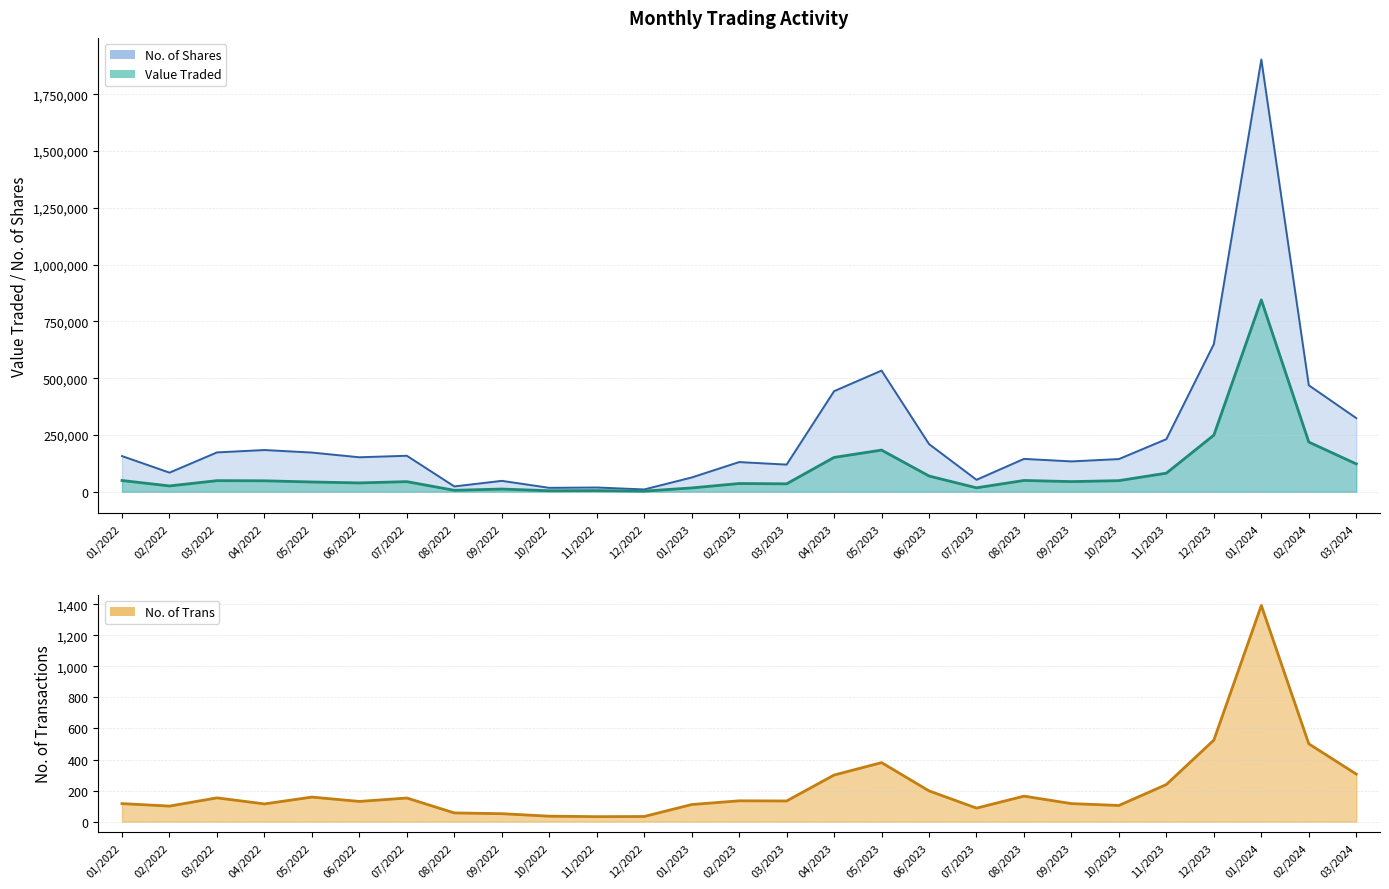

Reading left to right, transcribe all the data shown in this chart.

Value Traded: 49585	25630	48922	48305	43051	38936	44578	6426	12005	4505	5166	2786	16890	36289	34955	151257	183471	69348	17420	49764	44740	48946	81909	249317	844609	218830	122593
No. of Shares: 157152	84233	173292	183765	172605	151859	158534	23527	48063	17331	18835	10240	62892	130740	119617	442942	533514	209999	52731	144732	133693	143970	231723	650089	1903152	468792	324329
No. of Trans: 116	100	153	114	158	130	152	56	51	35	32	33	110	134	133	300	380	198	87	164	116	104	239	525	1392	501	306